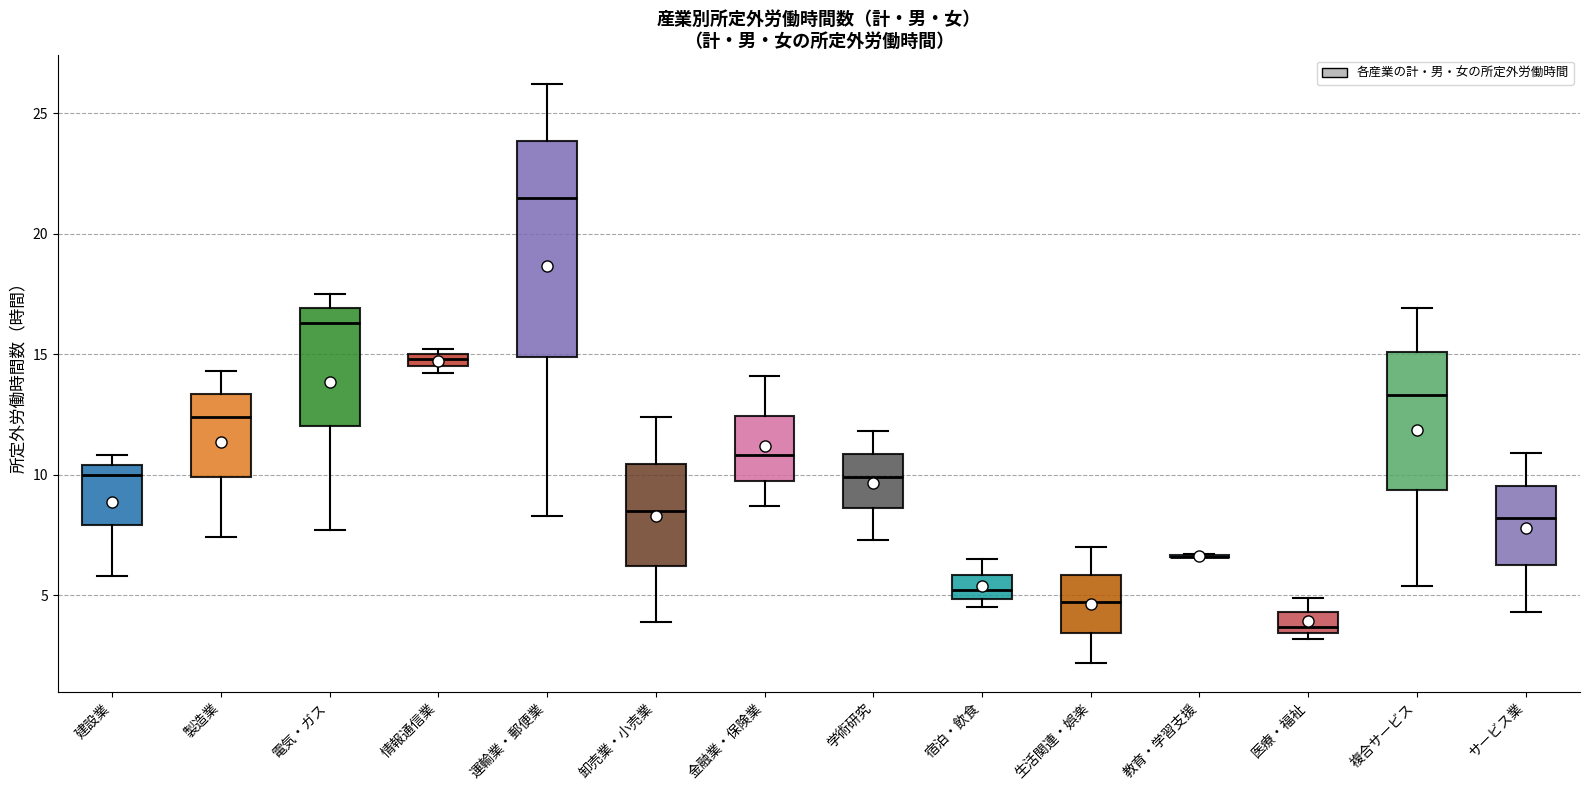

Where is the lower edge of the box for 学術研究 on the y-axis? The values are not printed on the chart, so give them approximately, as read against the axis.

8.5